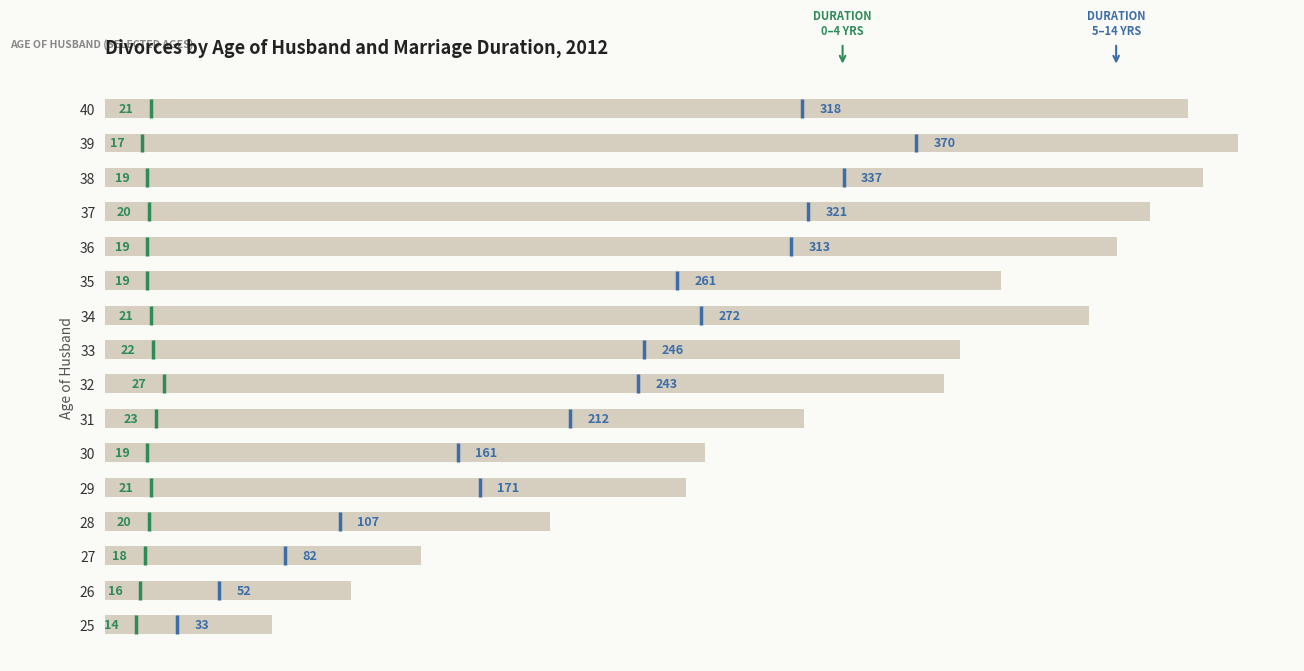

What is the average value?

342